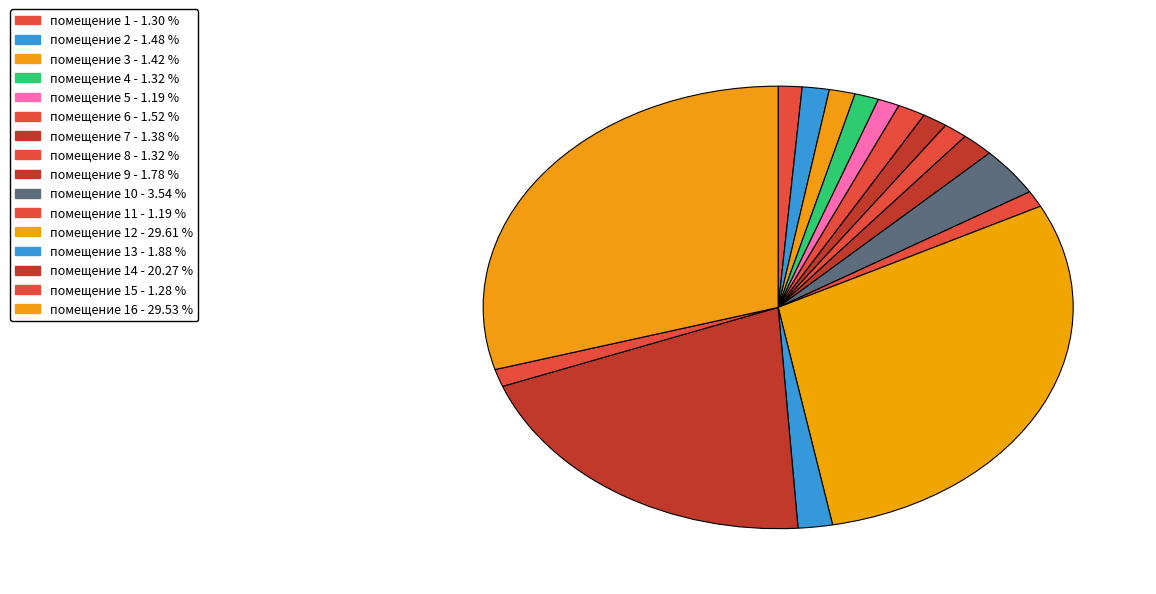

Count the number of slices in the pie.

16